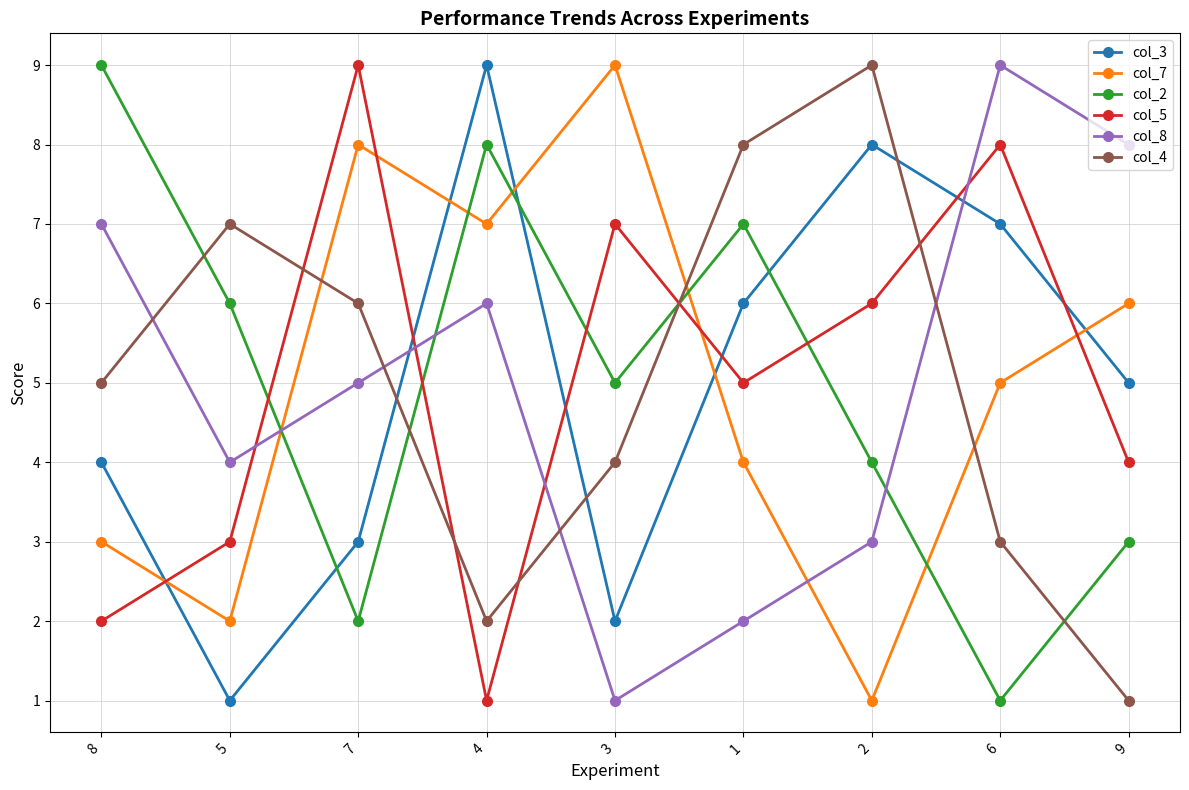

Rank the categories by col_3 value from highest to lowest.

4, 2, 6, 1, 9, 8, 7, 3, 5